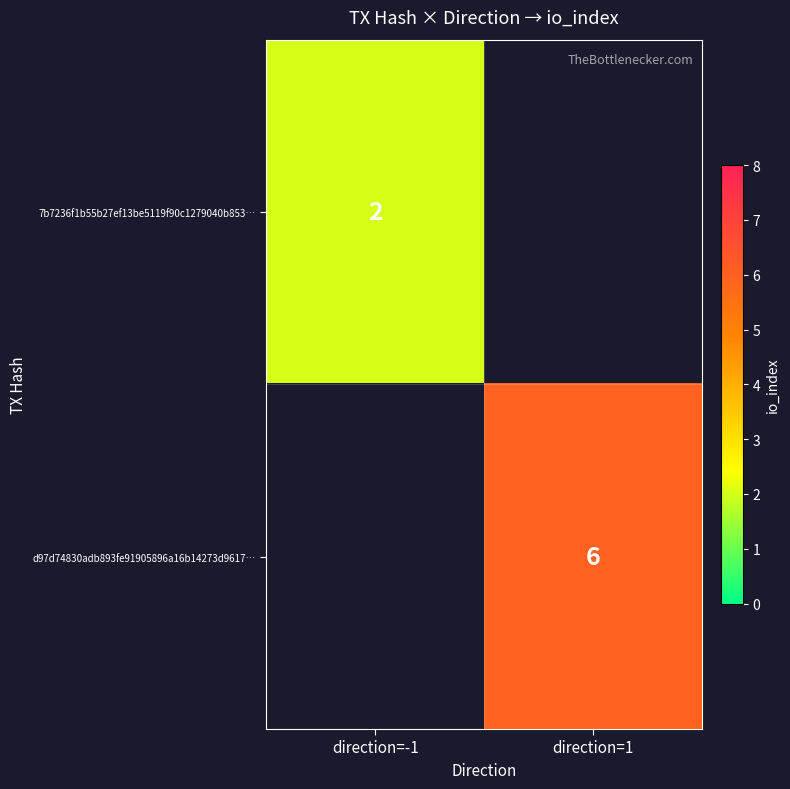

Is the value of 7b7236f1b55b27ef13be5119f90c1279040b853… at direction=-1 greater than the value of d97d74830adb893fe91905896a16b14273d9617… at direction=1?

No